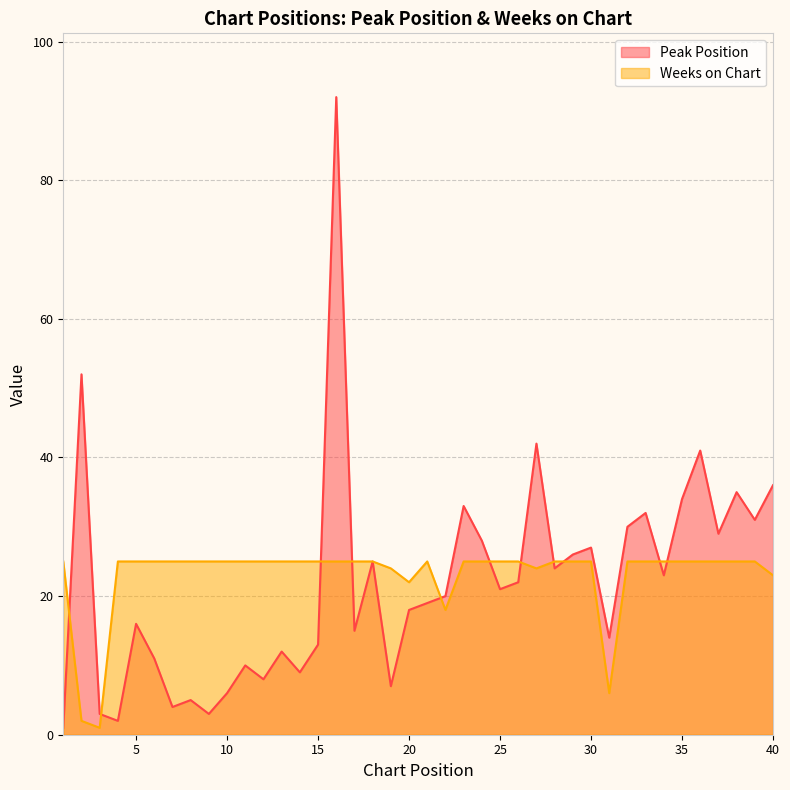

How many series are shown in this chart?

2